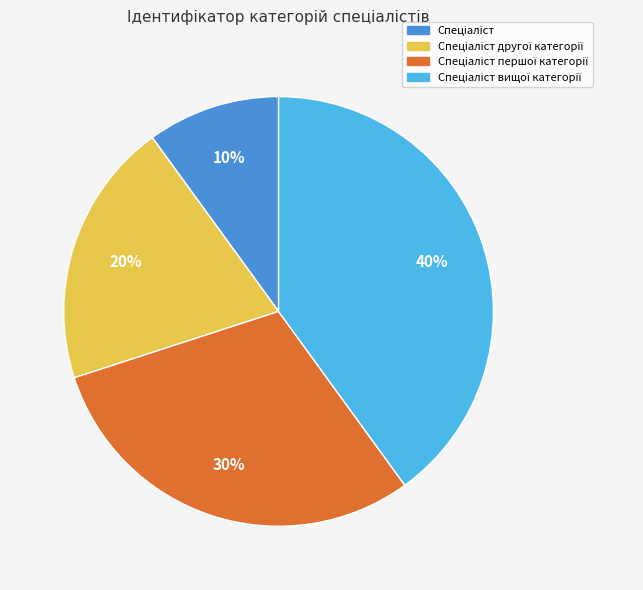

To the nearest percent, what is the difference between the largest and smallest slice percentages?

30%